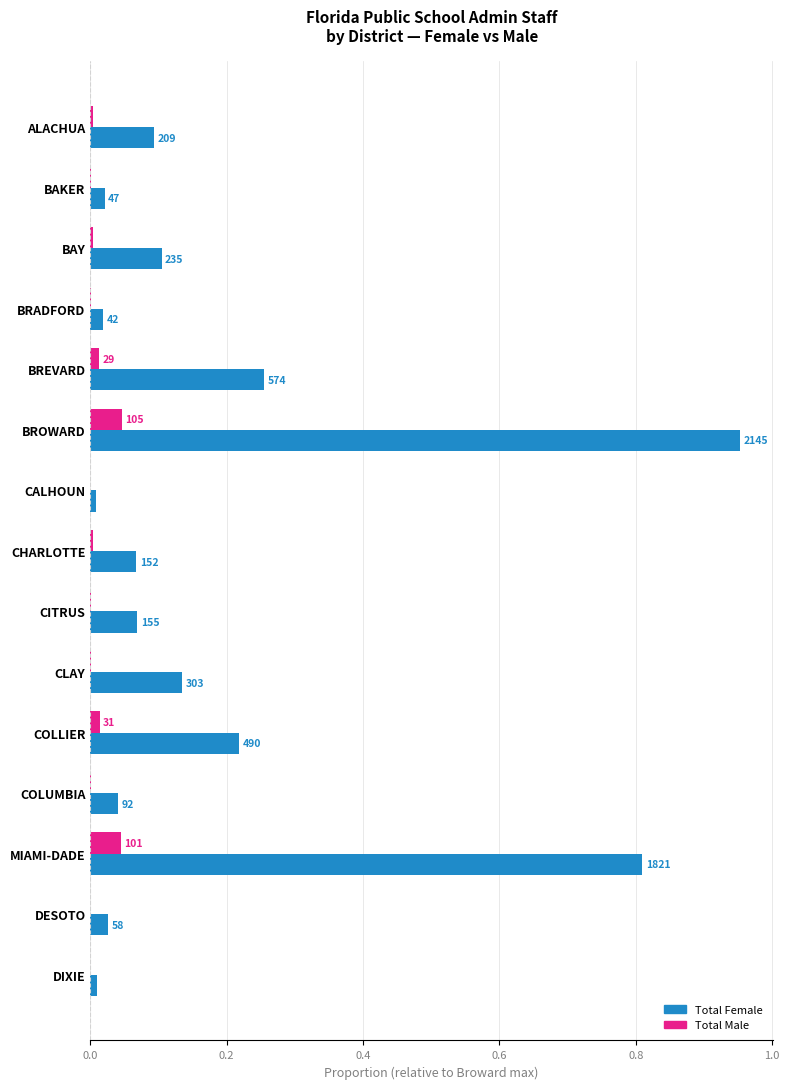

What are all the series names shown in the legend?

Total Female, Total Male